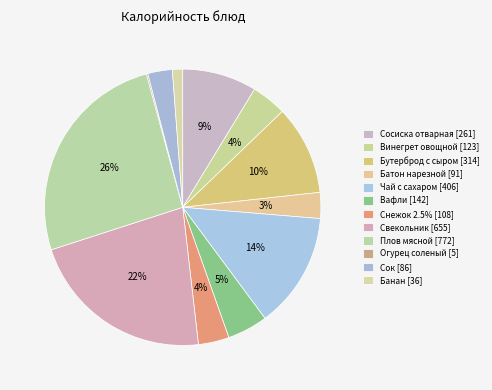

What is the change in value from Бутерброд с сыром to Плов мясной?

+458